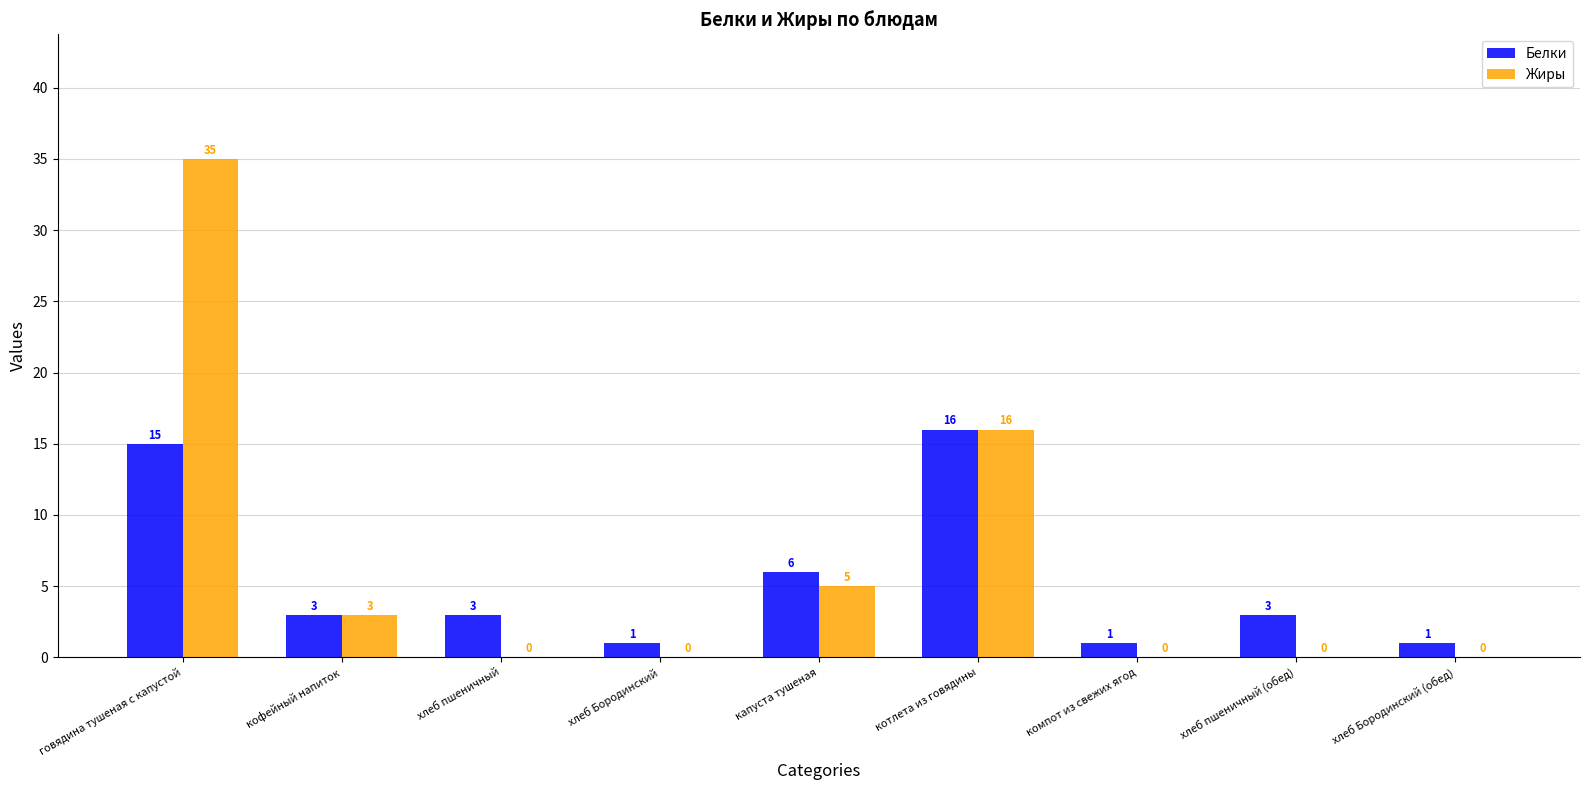

Is it true that Жиры equals 0 at хлеб пшеничный (обед)?

True